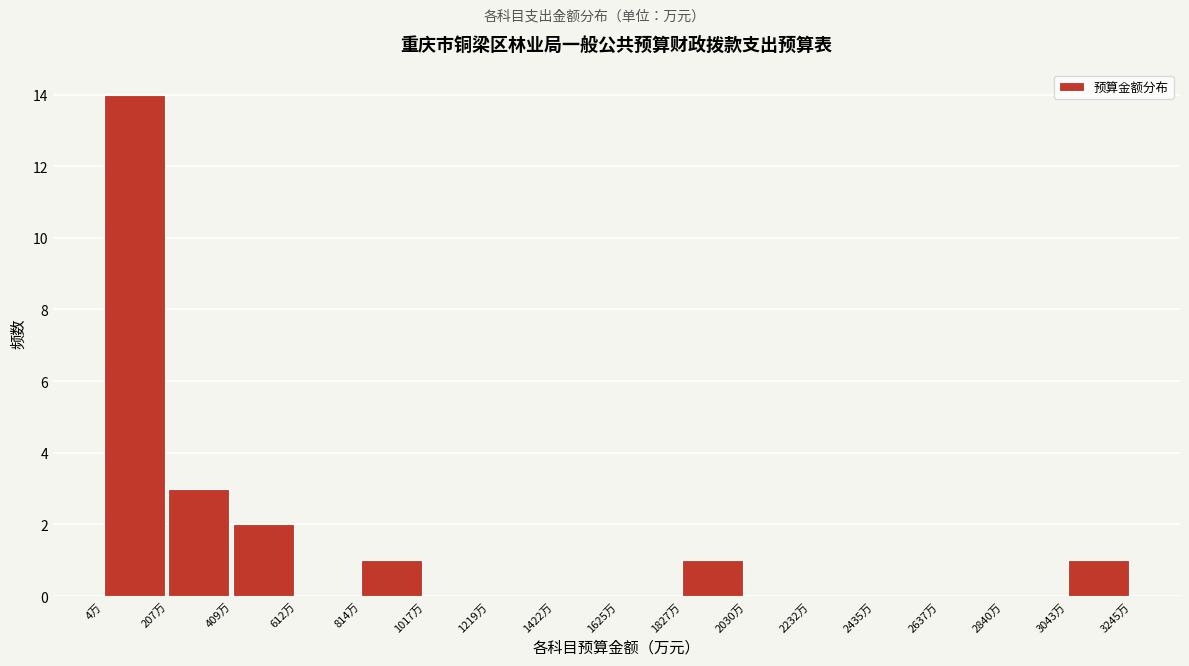

Reading left to right, transcribe this chart: for each bar, give the range it covers on the x-axis and its height. Neither the bar edges nor the heights are printed on the chart, so give them approximately, as read against the axes.

0 to 200: 14
200 to 400: 3
400 to 600: 2
600 to 800: 0
800 to 1000: 1
1000 to 1200: 0
1200 to 1400: 0
1400 to 1600: 0
1600 to 1850: 0
1850 to 2050: 1
2050 to 2250: 0
2250 to 2450: 0
2450 to 2650: 0
2650 to 2850: 0
2850 to 3050: 0
3050 to 3250: 1